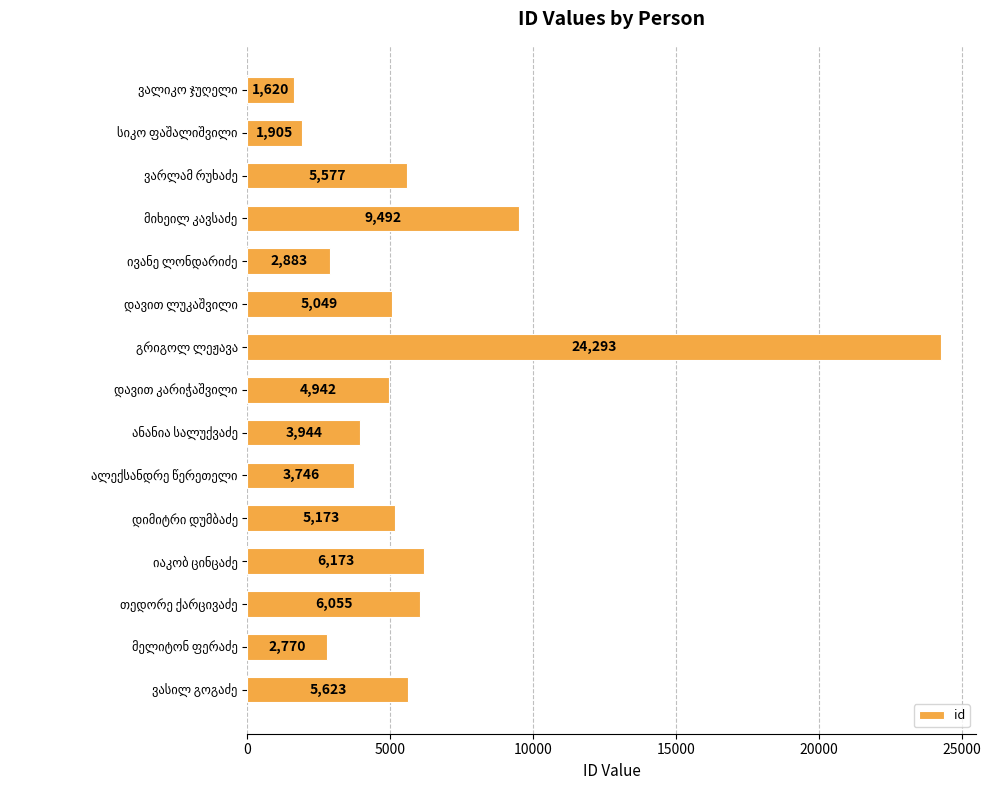

What is the average value?

5950